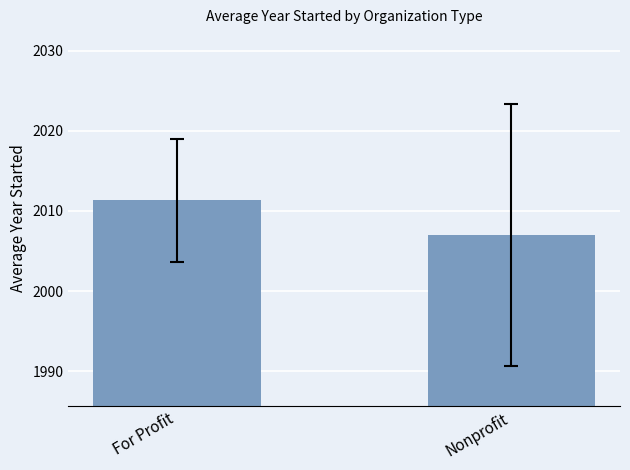

How many values are below 2011?

1